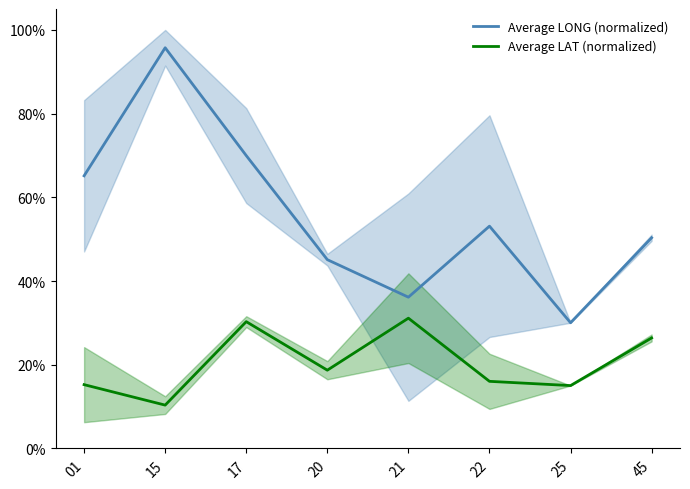

Does the chart display data point markers on the line(s)?

No